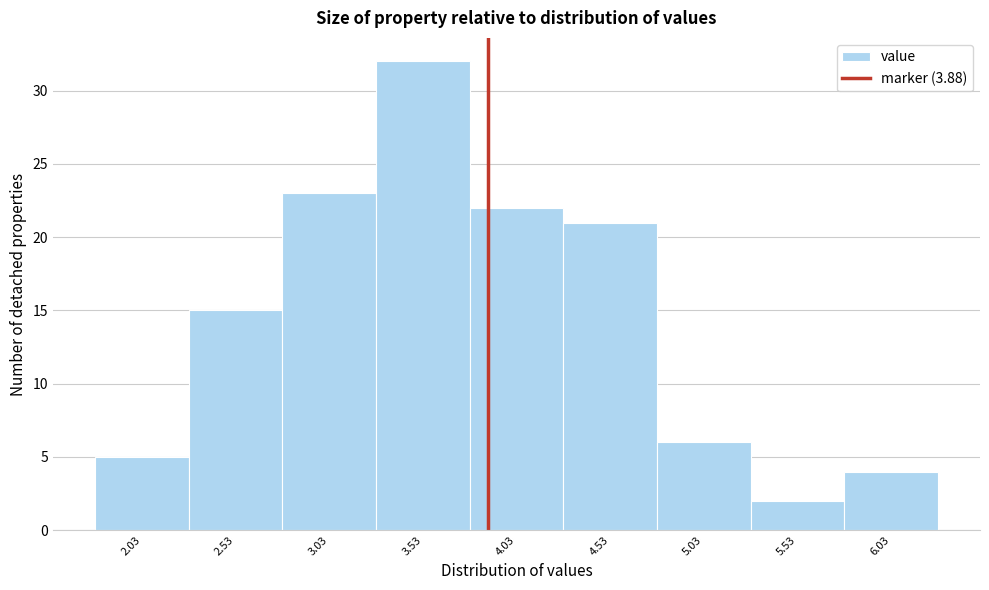

Over which range of the x-axis is the bar tallest?

3.28 to 3.78